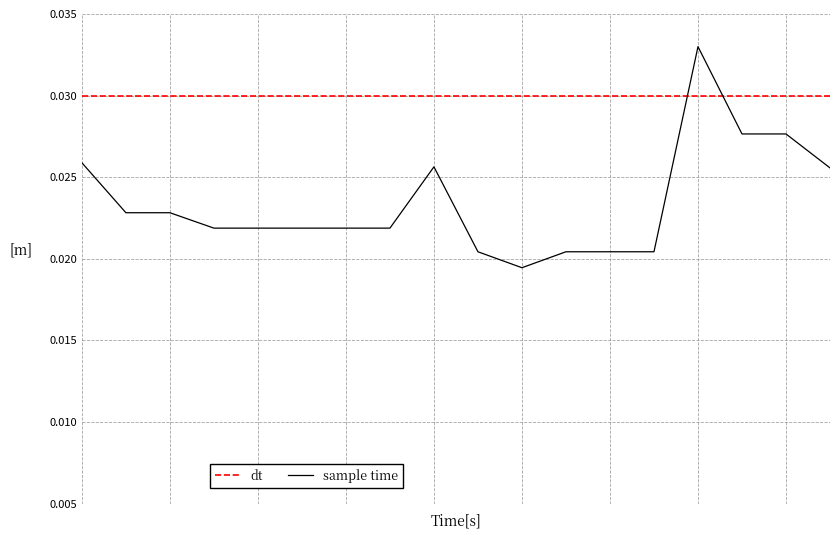

True or false: there are more than 1 points higher than both neighbors.

True